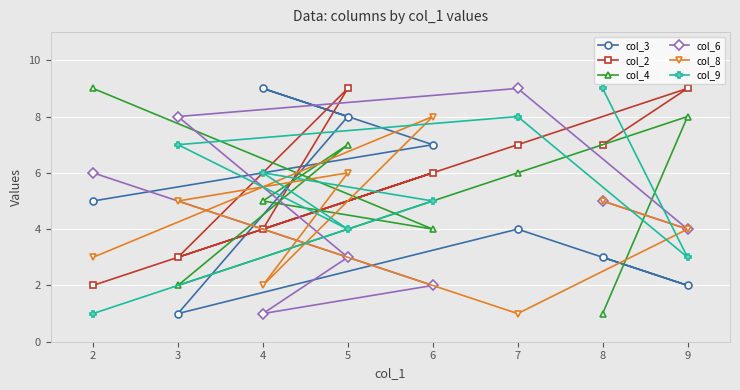

Which series has the widest spread of values?

col_3